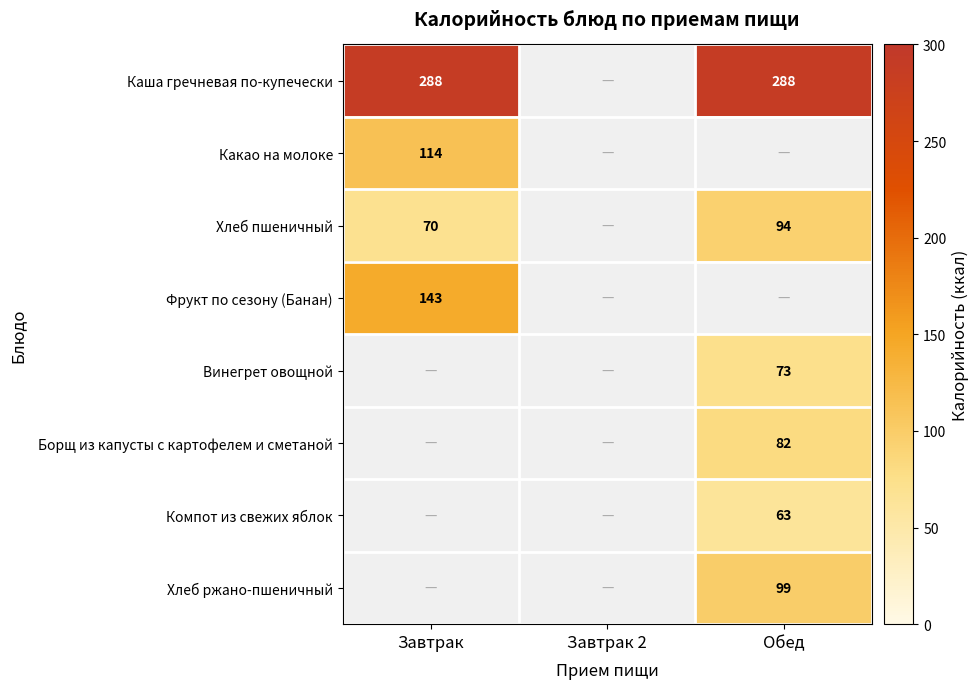

What is the minimum value shown in the chart?

63.0